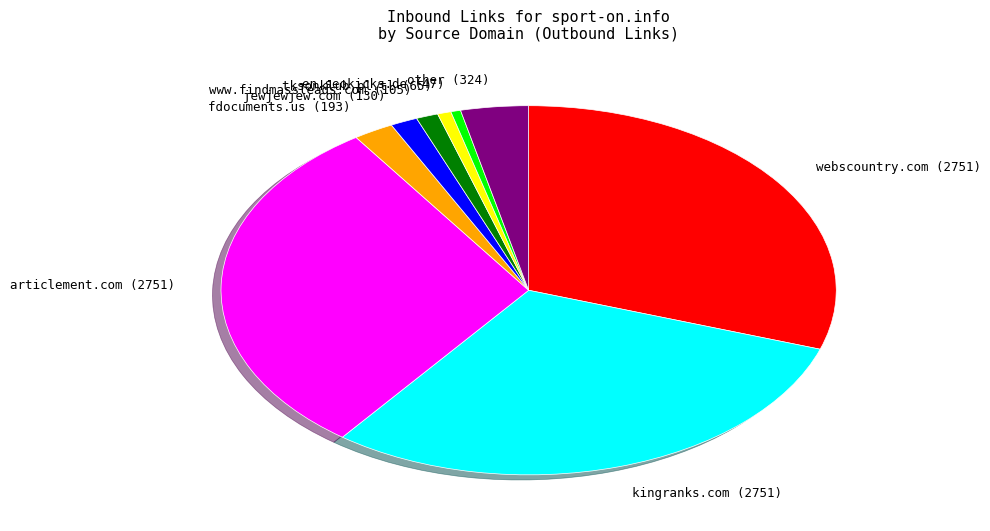

True or false: fdocuments.us (193) accounts for 15% of the total.

False